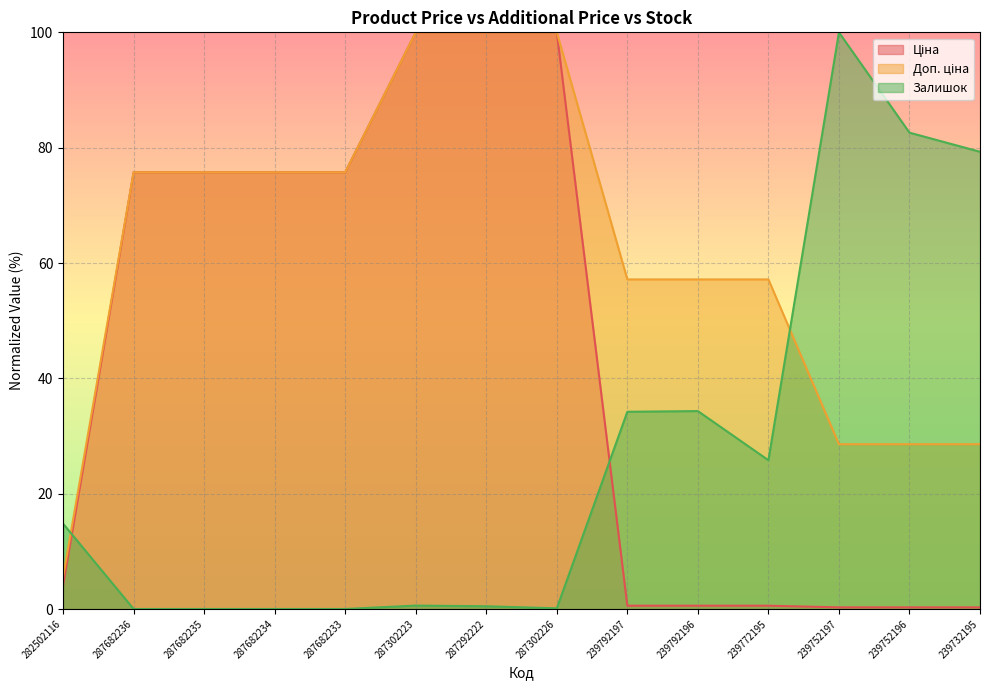

What are all the series names shown in the legend?

Ціна, Доп. ціна, Залишок